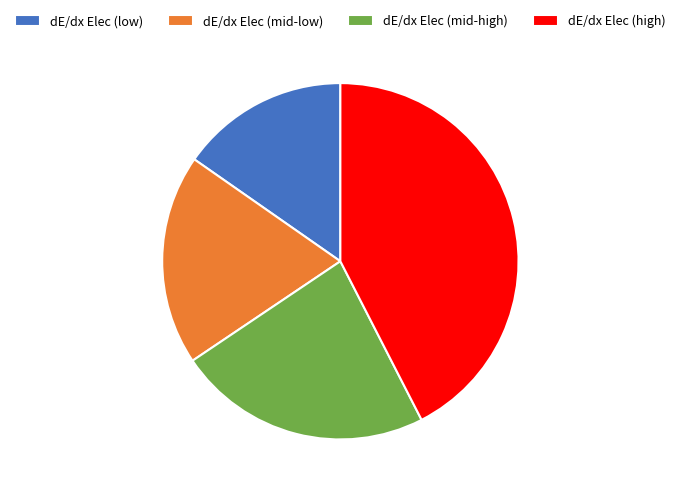

How many segments does this pie chart have?

4